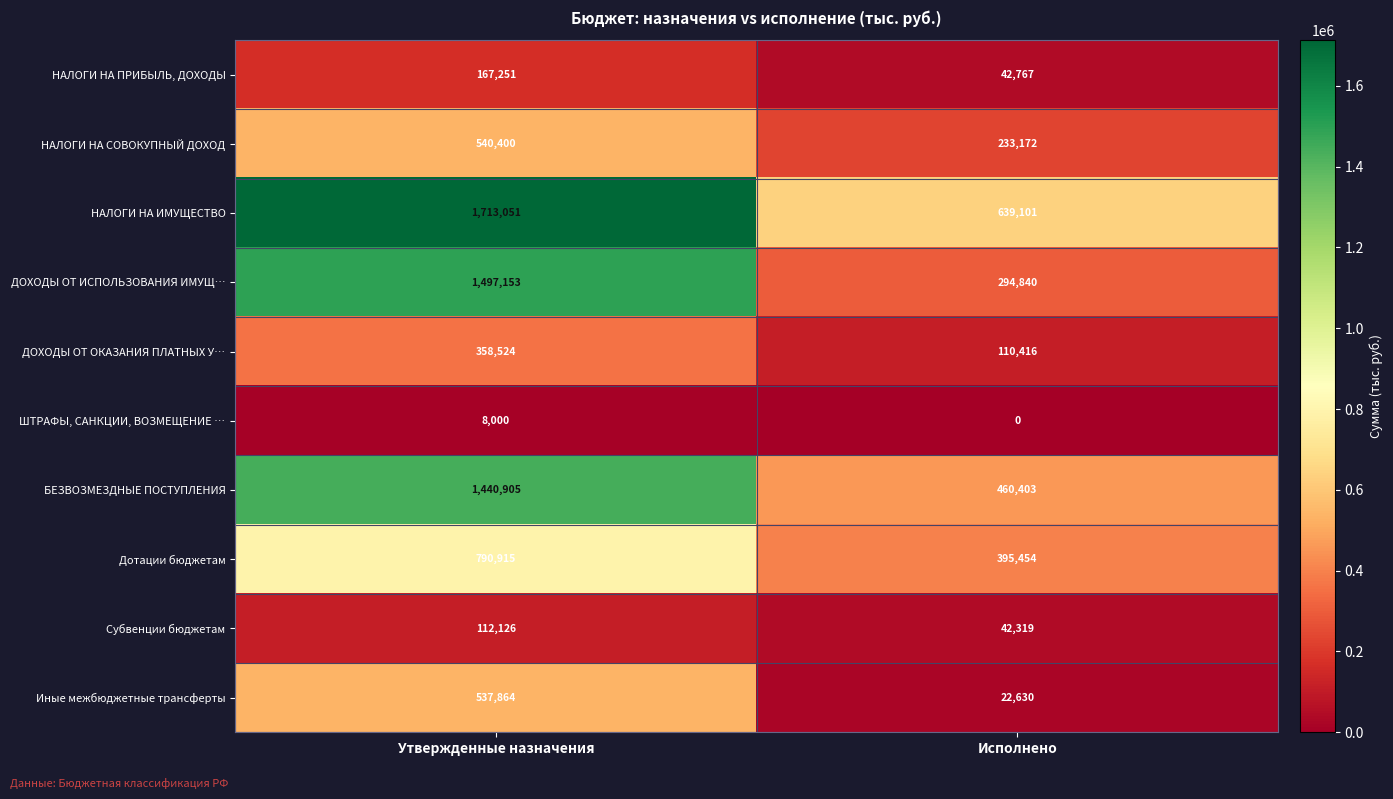

Reading right to left, transcribe all the data shown in this chart.

НАЛОГИ НА ПРИБЫЛЬ, ДОХОДЫ: 42767	167251
НАЛОГИ НА СОВОКУПНЫЙ ДОХОД: 233172	540400
НАЛОГИ НА ИМУЩЕСТВО: 639101	1713051
ДОХОДЫ ОТ ИСПОЛЬЗОВАНИЯ ИМУЩ…: 294840	1497153
ДОХОДЫ ОТ ОКАЗАНИЯ ПЛАТНЫХ У…: 110416	358524
ШТРАФЫ, САНКЦИИ, ВОЗМЕЩЕНИЕ …: 0	8000
БЕЗВОЗМЕЗДНЫЕ ПОСТУПЛЕНИЯ: 460403	1440905
Дотации бюджетам: 395454	790915
Субвенции бюджетам: 42319	112126
Иные межбюджетные трансферты: 22630	537864